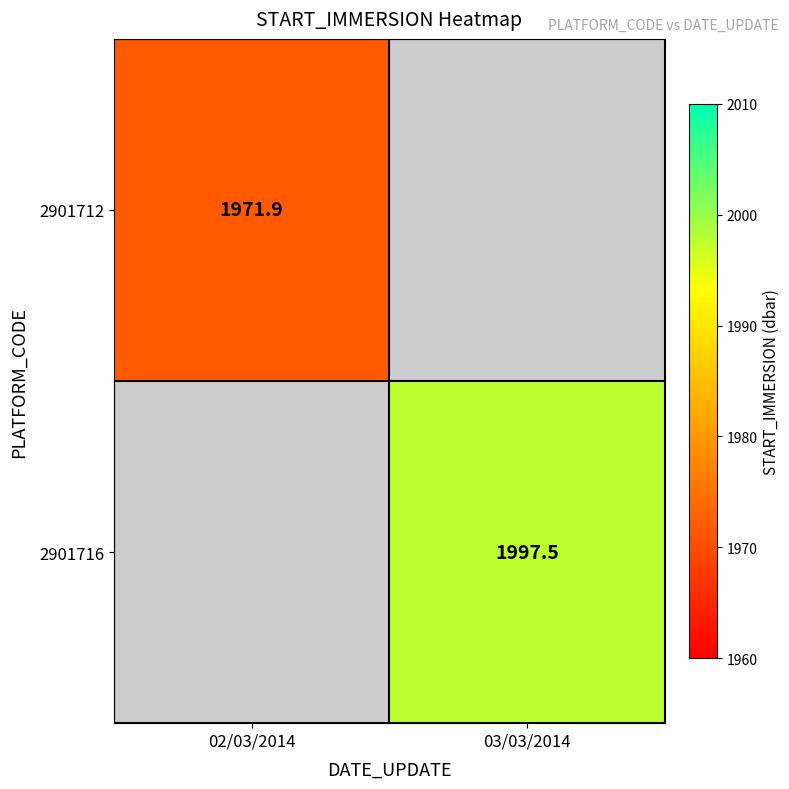

Is it true that 2901712 equals 3100.0 at 02/03/2014?

False